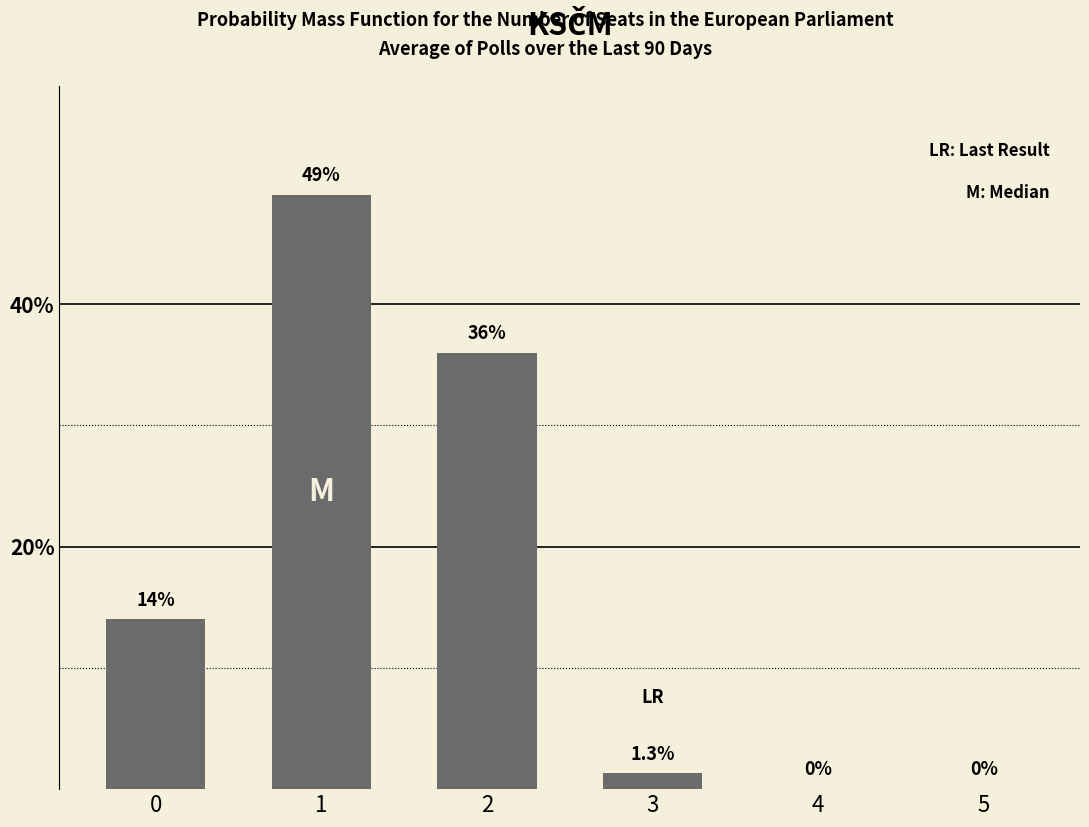

Reading left to right, list all the values displayed in this chart.

14.0	49.0	36.0	1.3	0.0	0.0